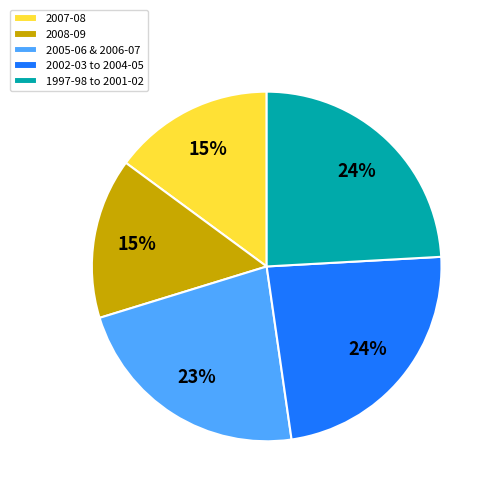

Does 2007-08 account for over 50% of the chart?

No